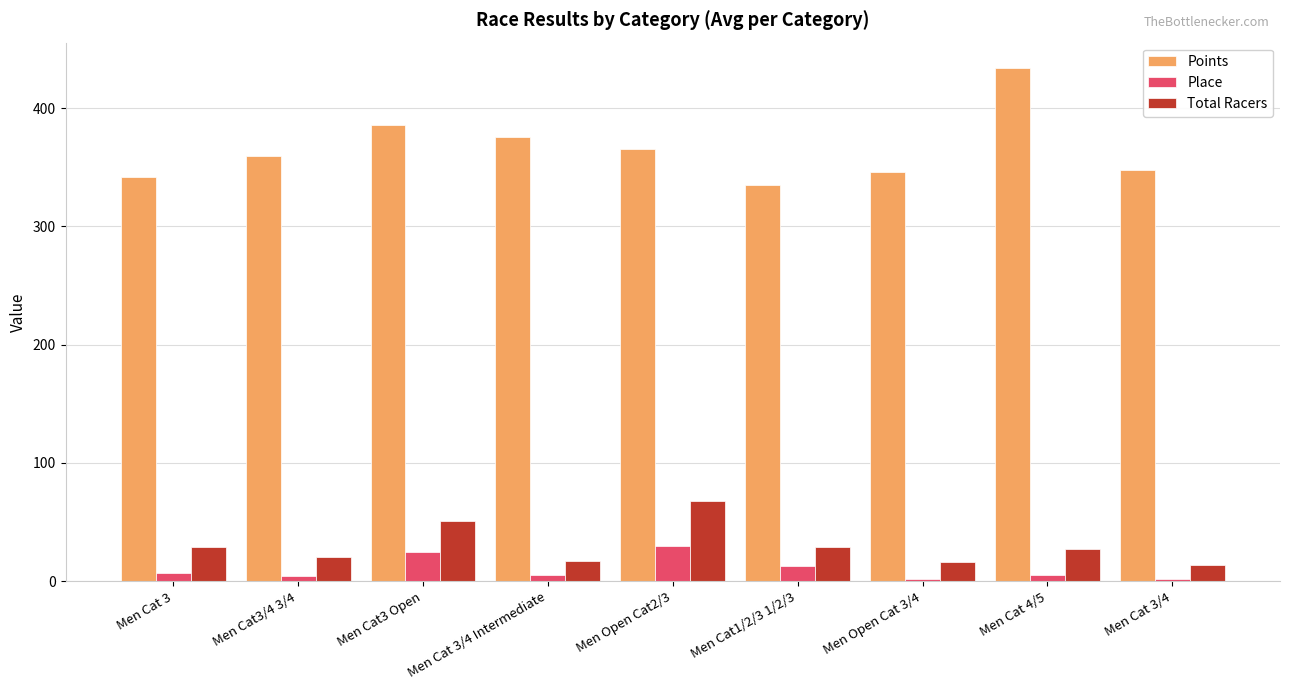

The value of Place at Men Cat 3/4 is 2.0. True or false?

True